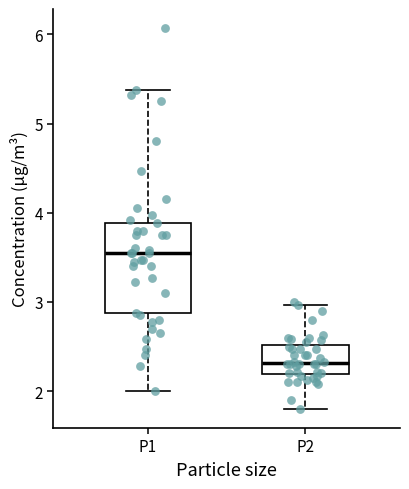

Reading left to right, transcribe this box plot: for each box, give where its median line is, the range the box spans, and where its two whiskers end, as read against the y-axis. The values are not printed on the chart, so give them approximately, as read against the axis.

P1: median 3.6, box 2.9 to 3.9, whiskers 2.0 to 5.4
P2: median 2.3, box 2.2 to 2.5, whiskers 1.8 to 3.0